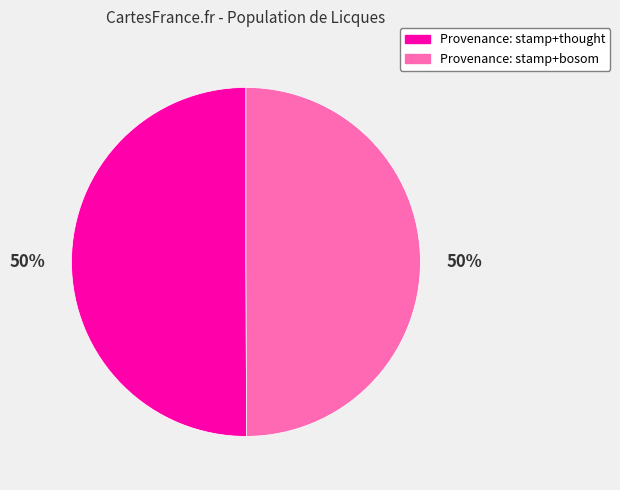

To the nearest percent, what is the average slice percentage?

50%